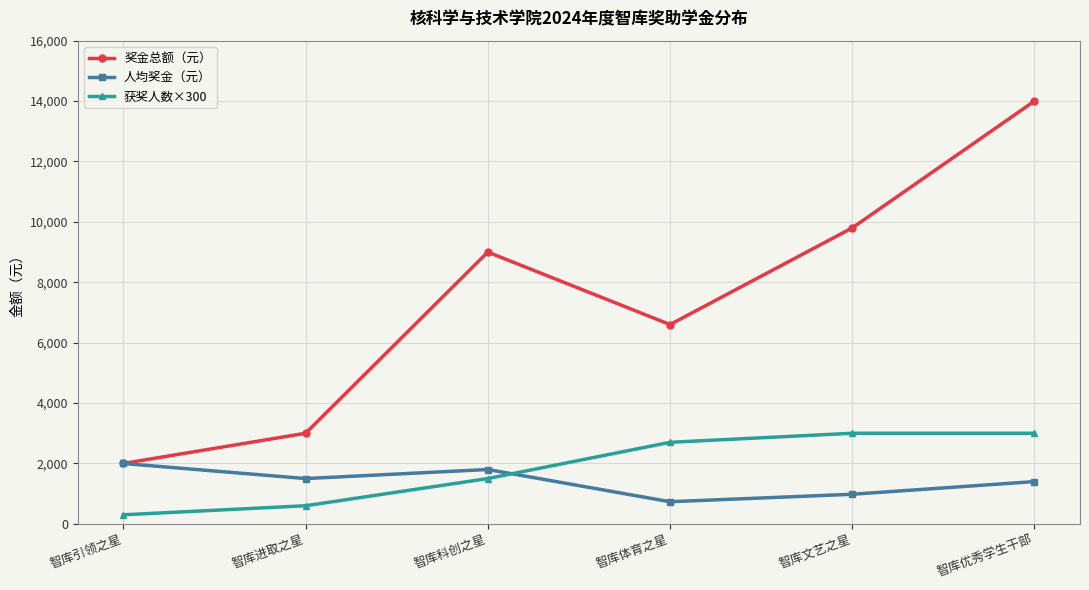

Which category has the highest value in the 人均奖金（元） series?

智库引领之星